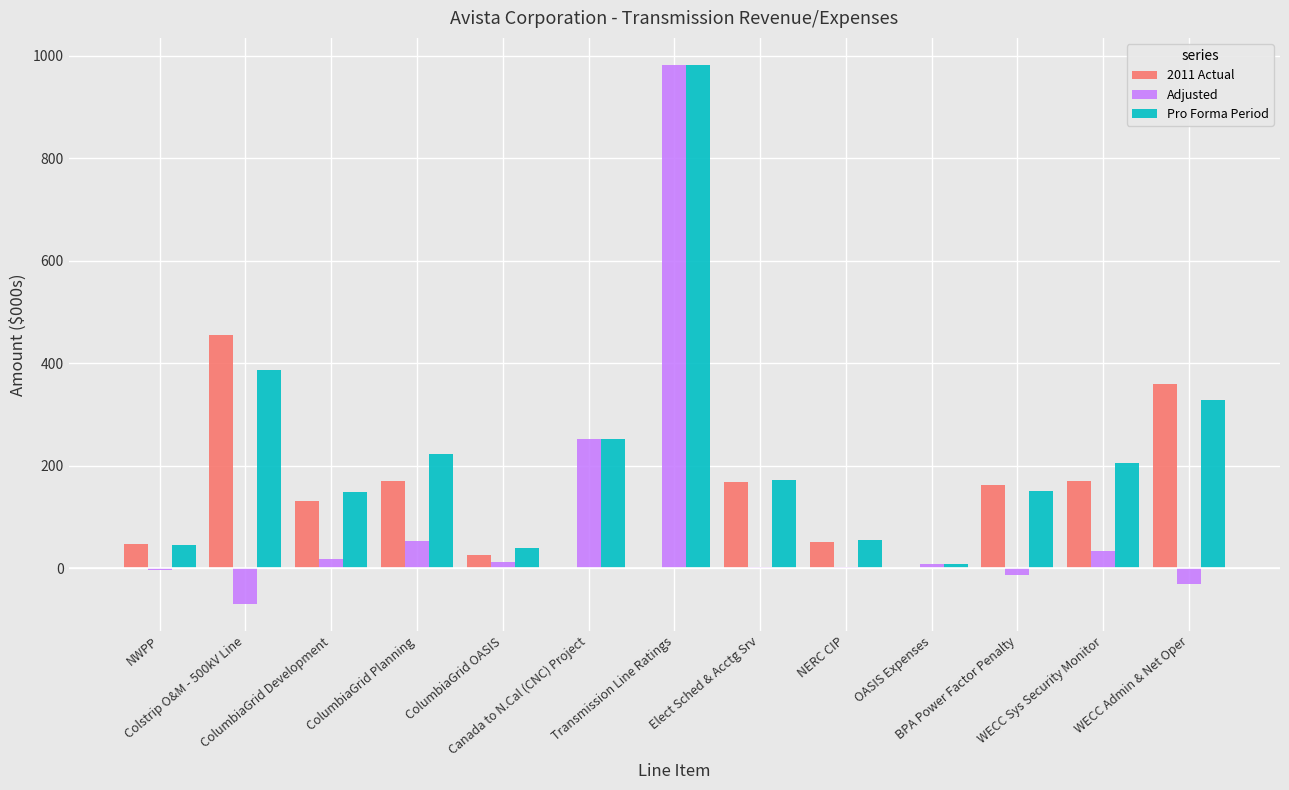

True or false: Pro Forma Period has a value of 362 at ColumbiaGrid Planning.

False